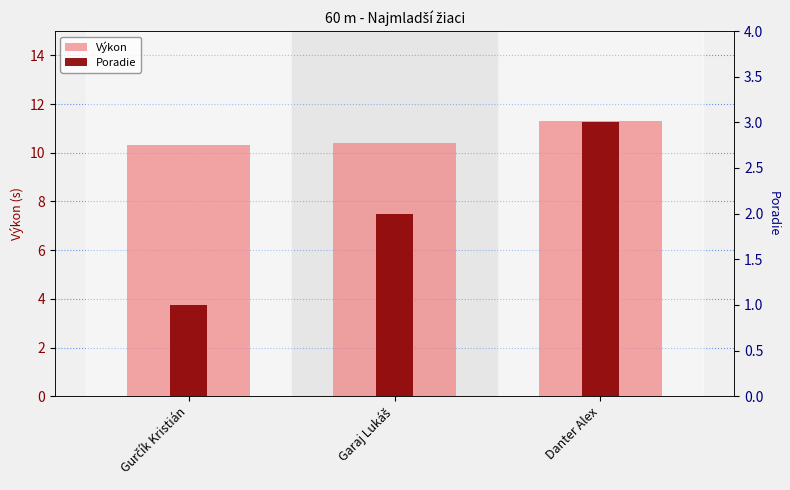

What is the difference between the Poradie values at Garaj Lukáš and Gurčík Kristián?

1.0